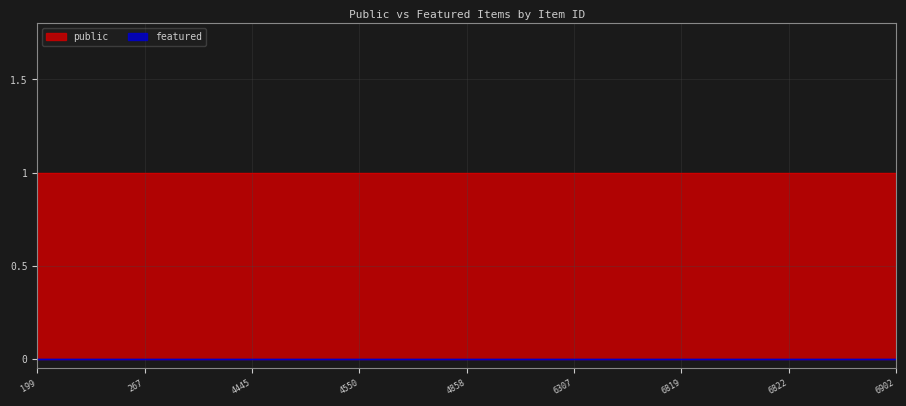

Rank the series by their average value, from lowest to highest.

featured, public